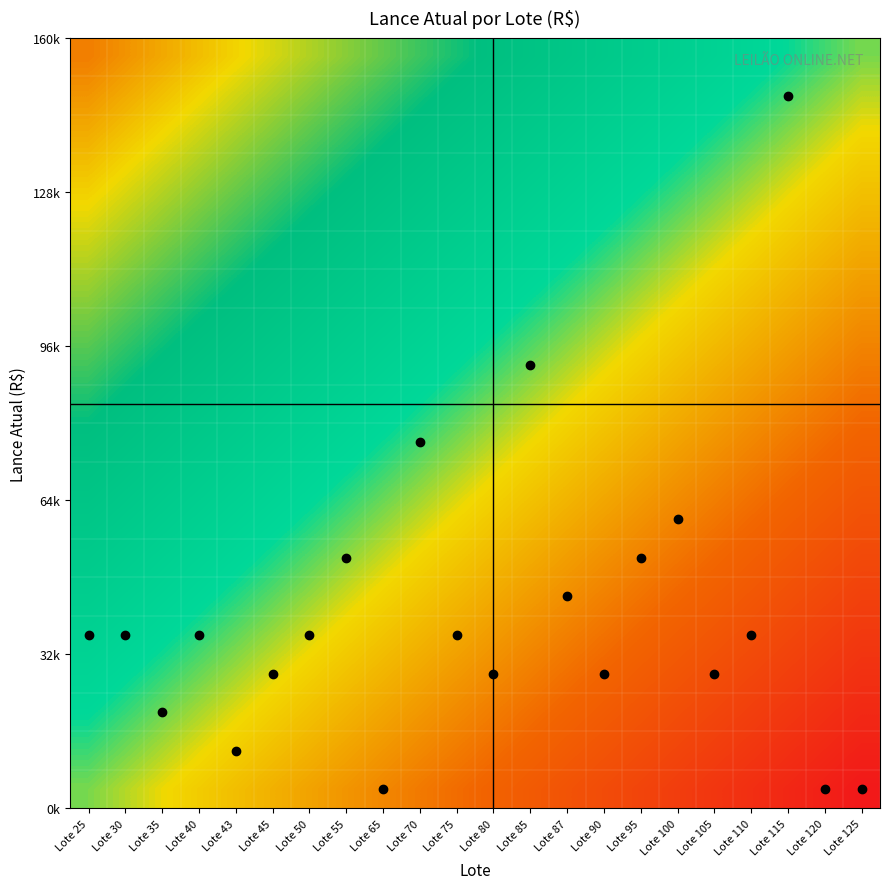

How many categories are shown in the chart?

22